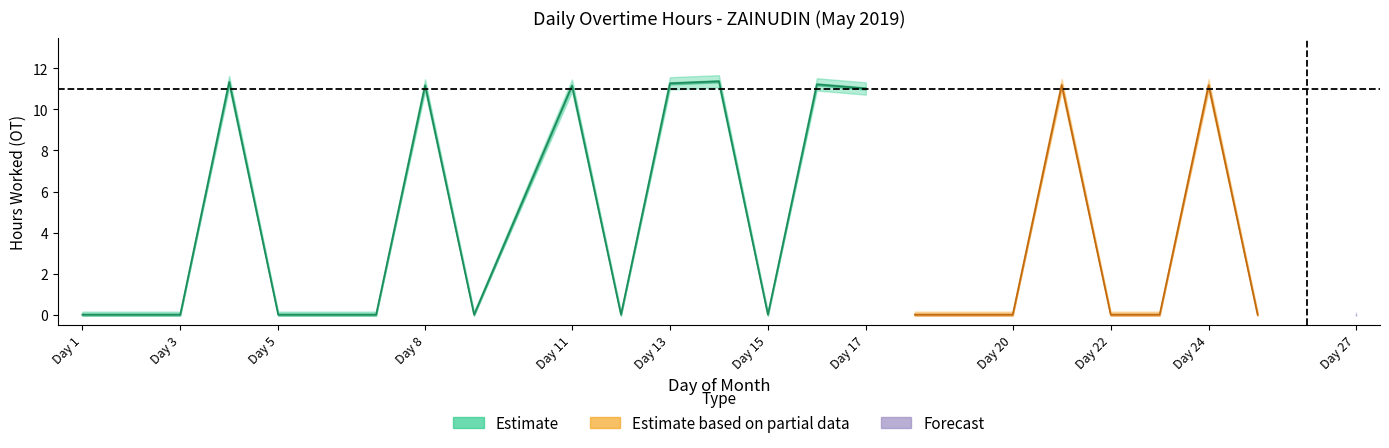

True or false: Estimate_high and Estimate_low intersect in this chart.

False